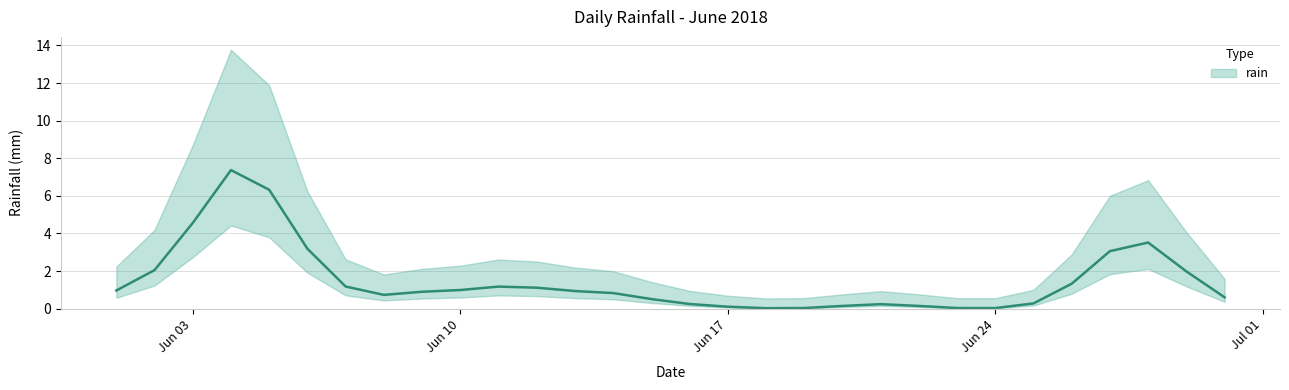

How many lines are shown in the chart?

1